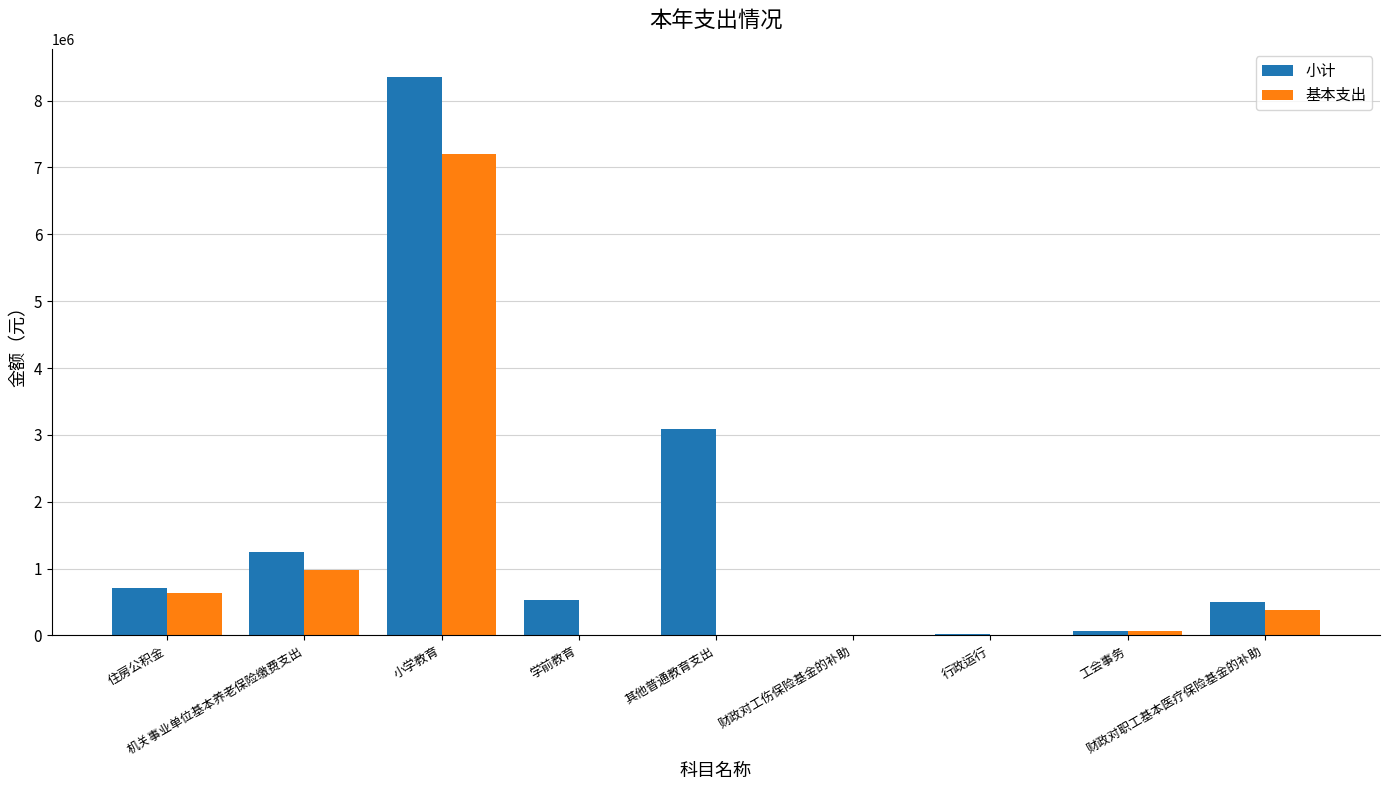

What is the maximum value shown in the chart?

8356460.0